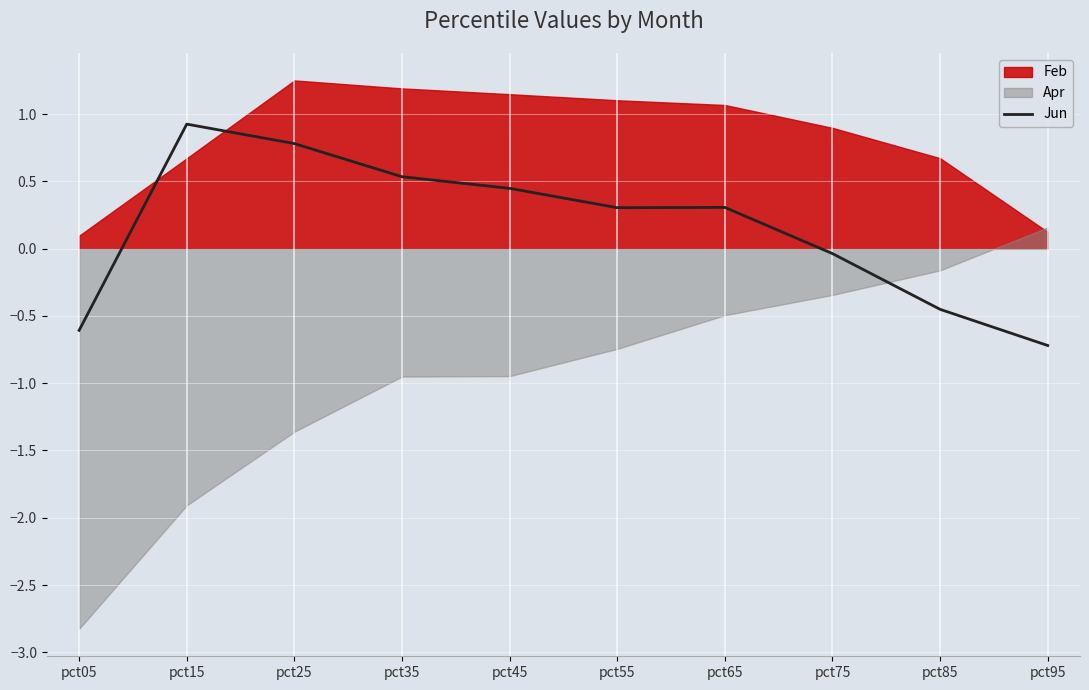

How many lines are shown in the chart?

1